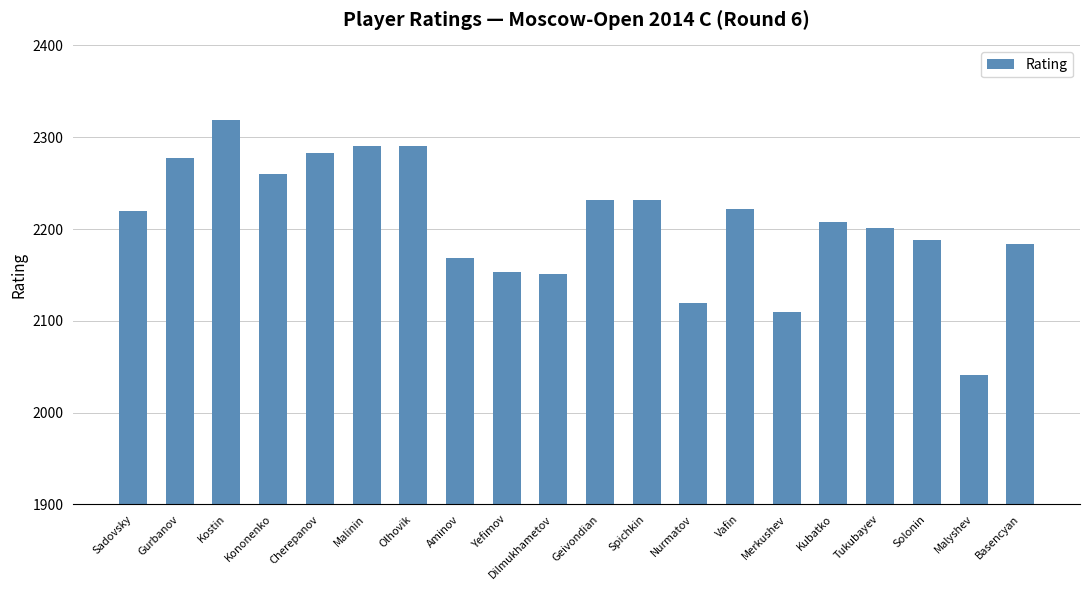

What is the label of the 7th bar from the right?

Vafin